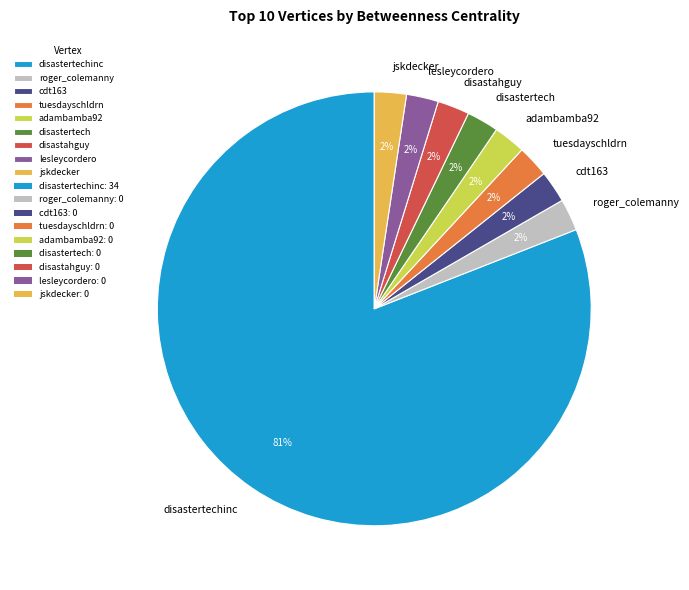

Count the number of slices in the pie.

9